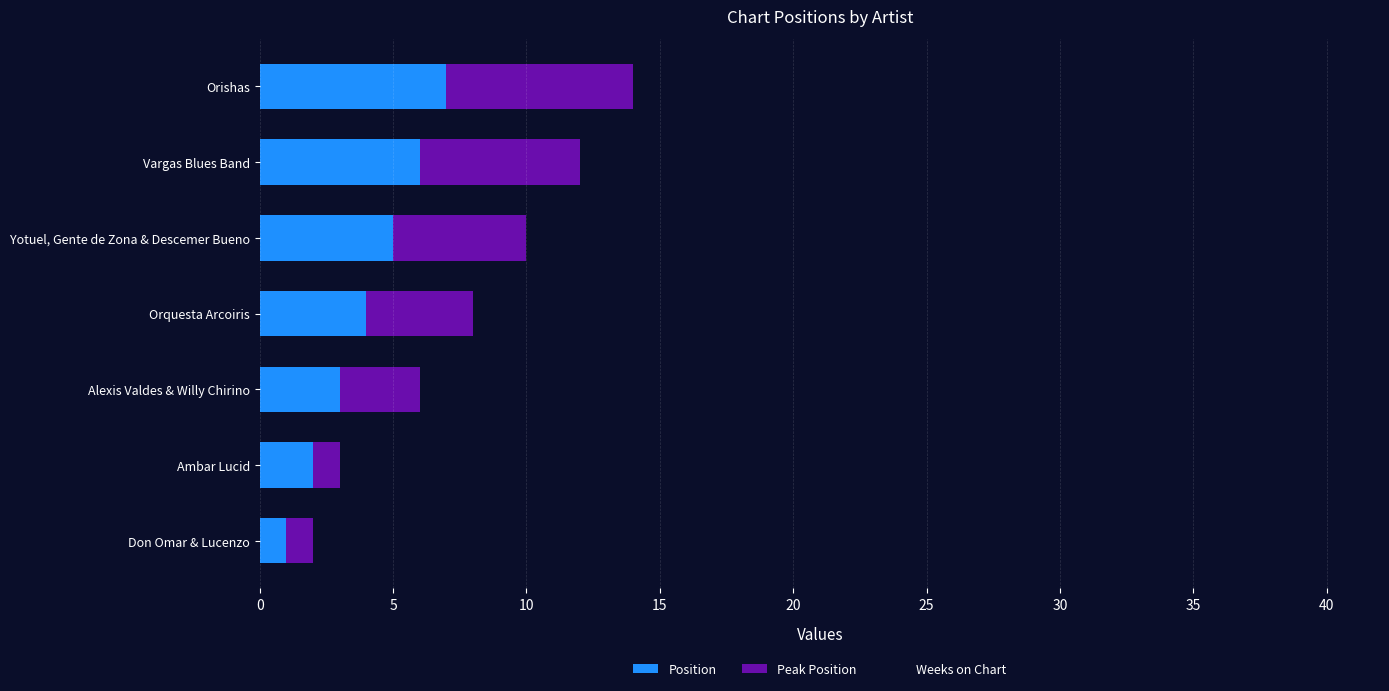

Count the number of categories in the chart.

7